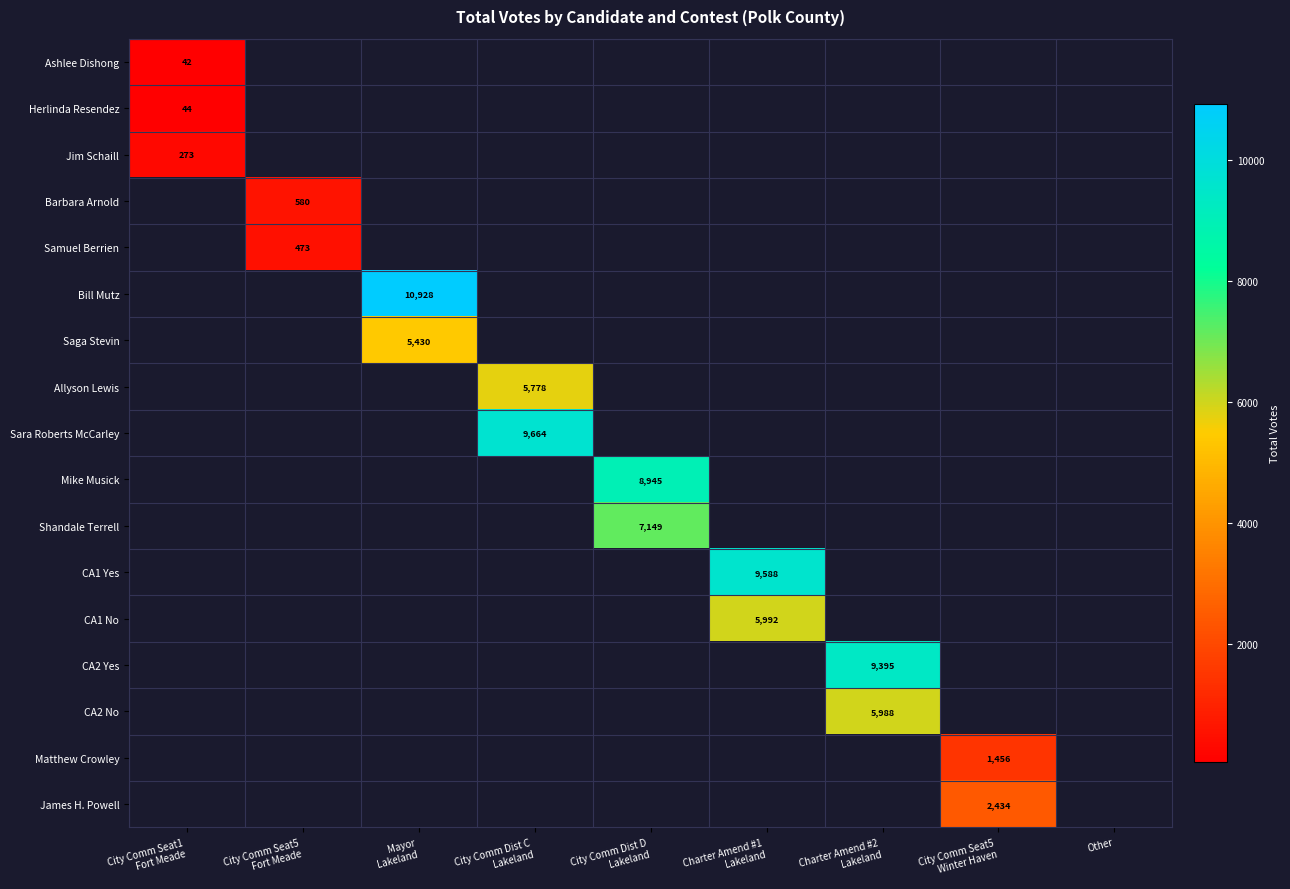

True or false: Herlinda Resendez has a value of 26.0 at City Comm Seat1 Fort Meade.

False